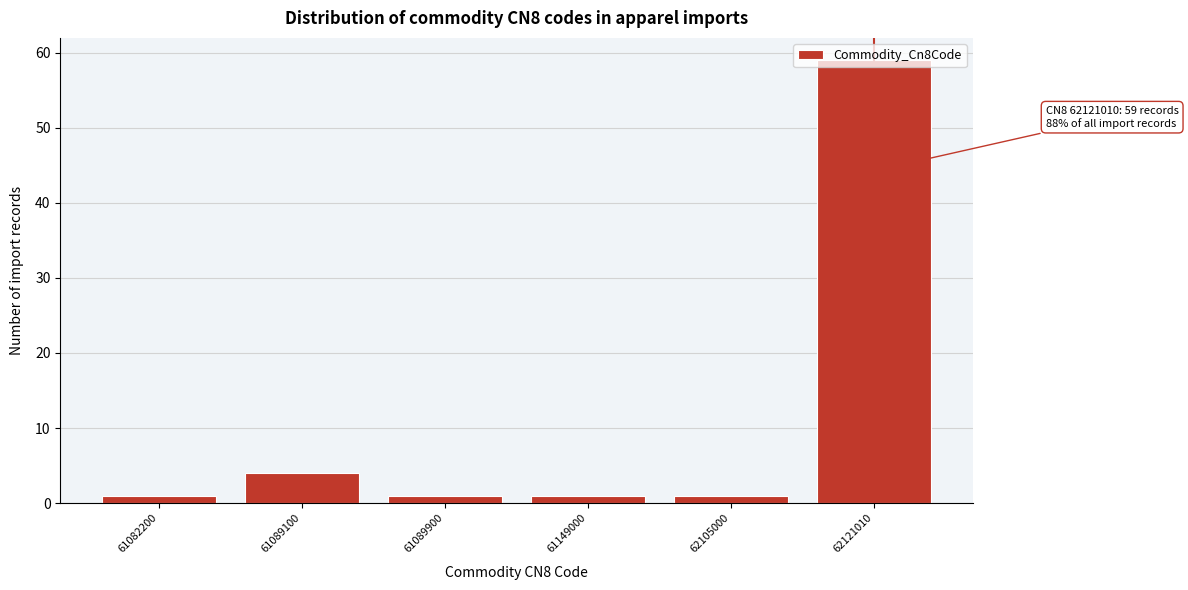

What is the difference between the maximum and minimum values?

58